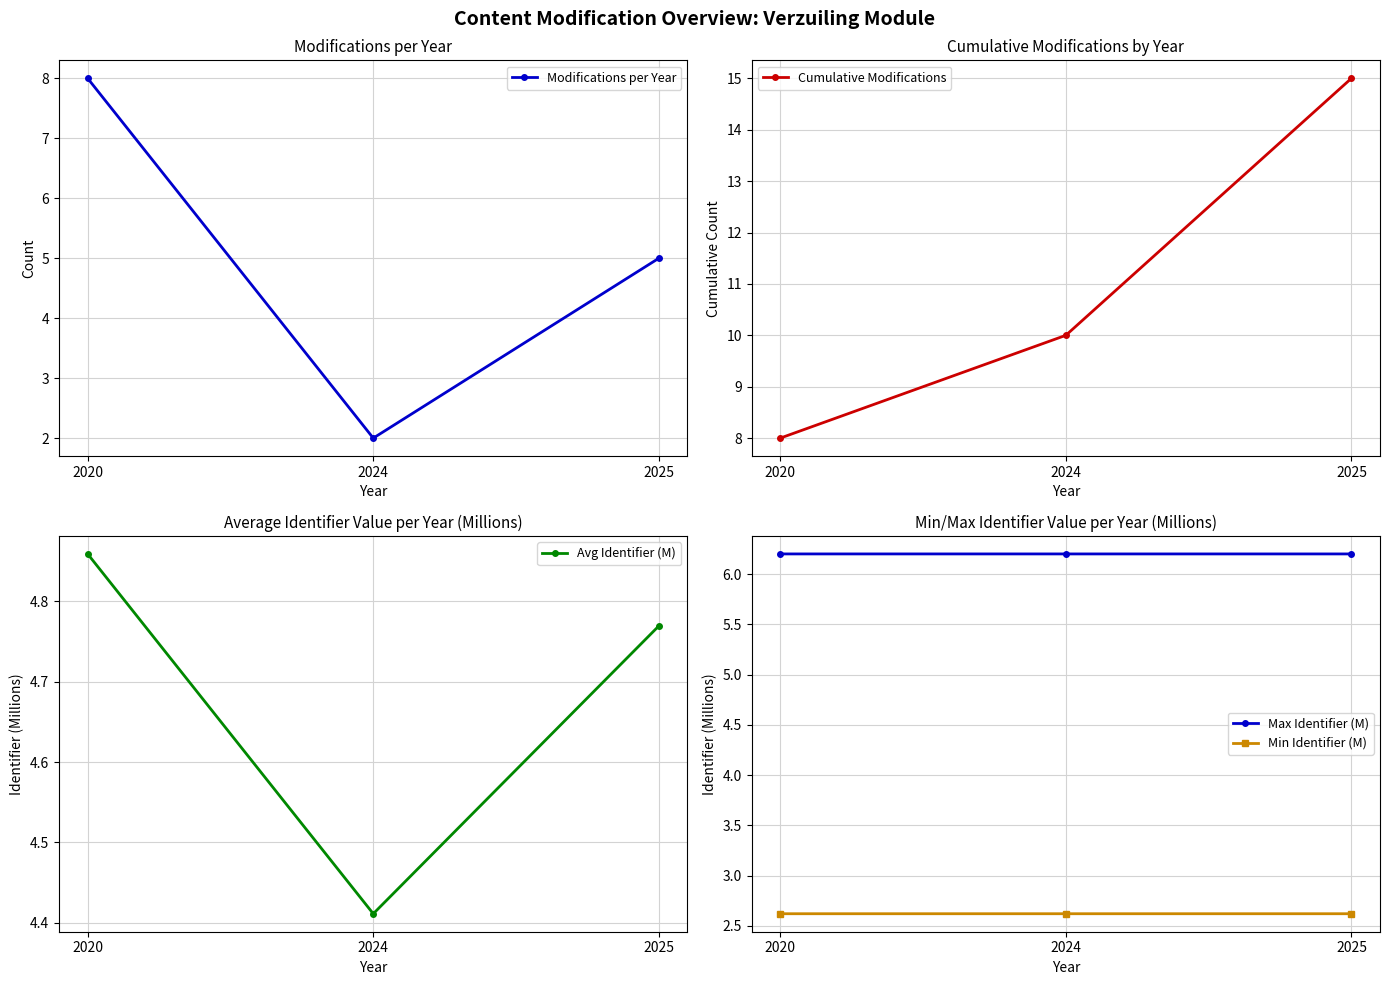

What is the sum of all Max Identifier (M) values?

18.6